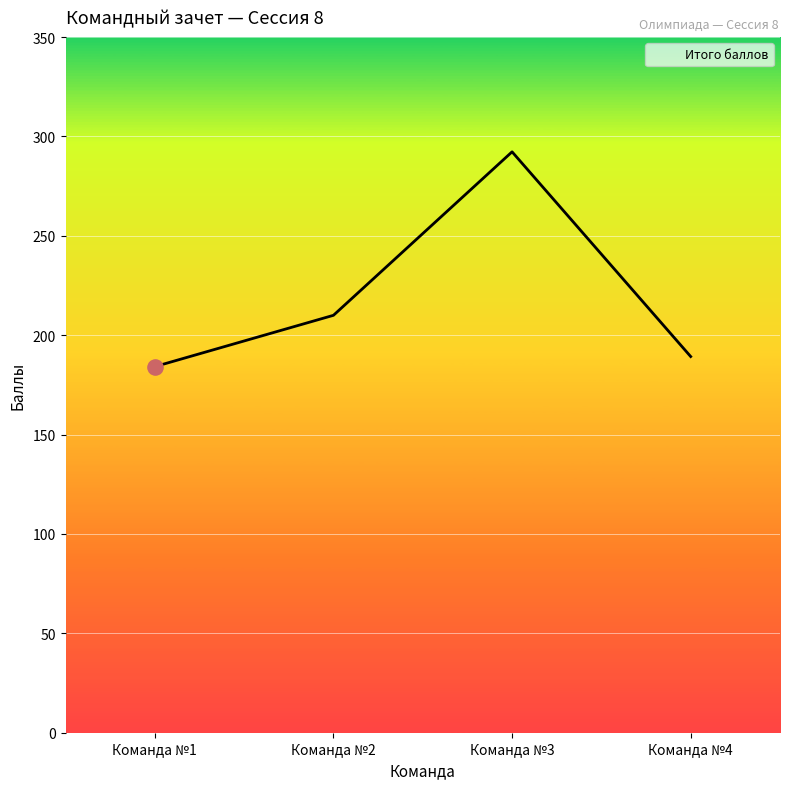

Which has a higher value, Команда №2 or Команда №1?

Команда №2